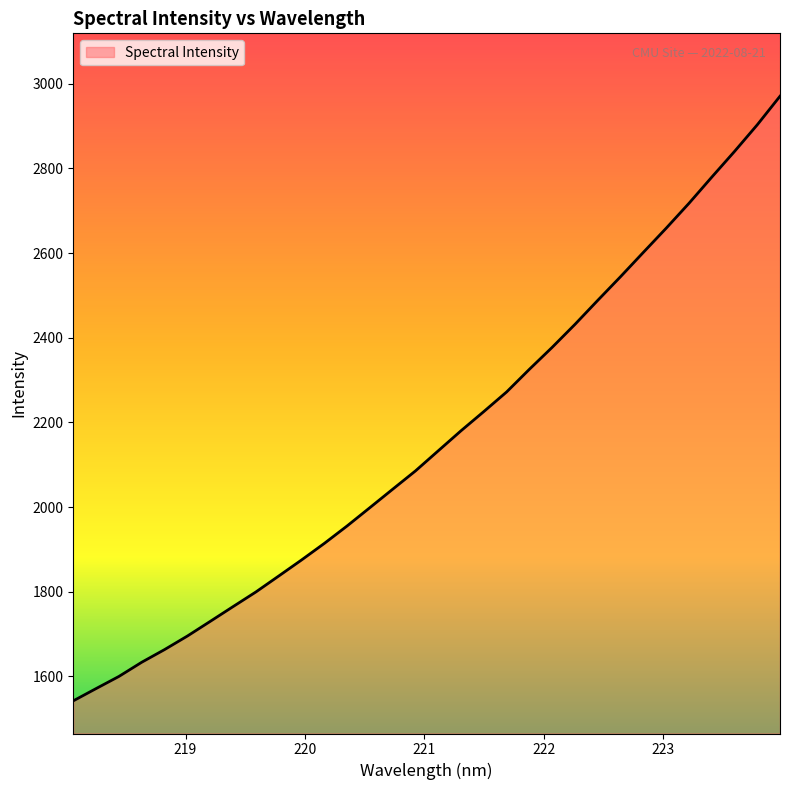

What is the maximum value shown in the chart?

2970.3